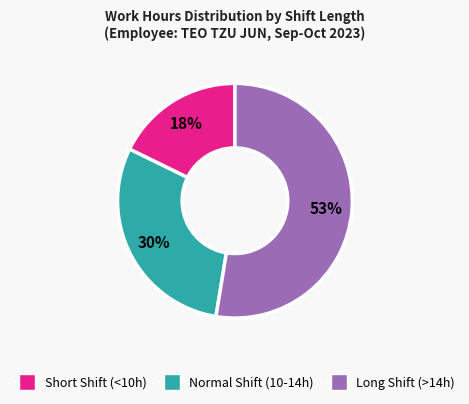

How many segments does this pie chart have?

3